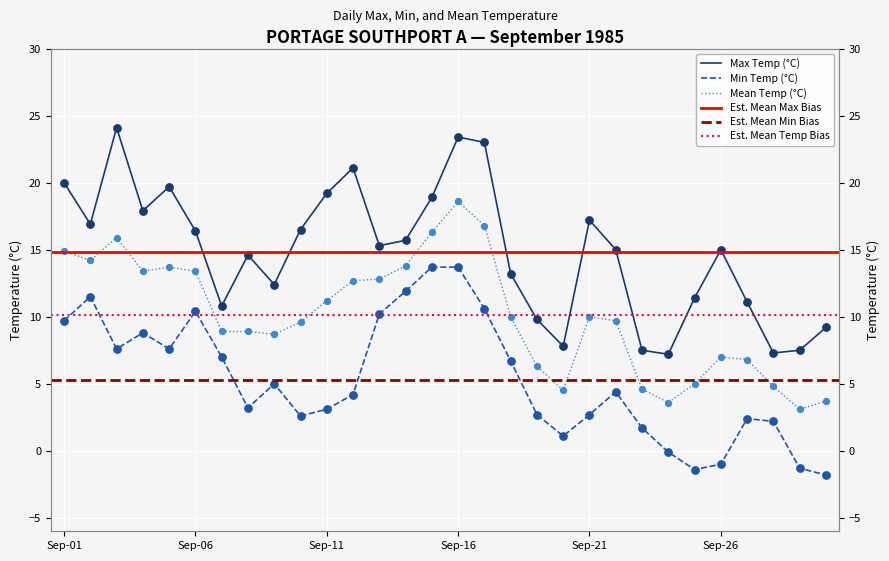

Which series reaches the maximum Y coordinate?

Max Temp (°C)